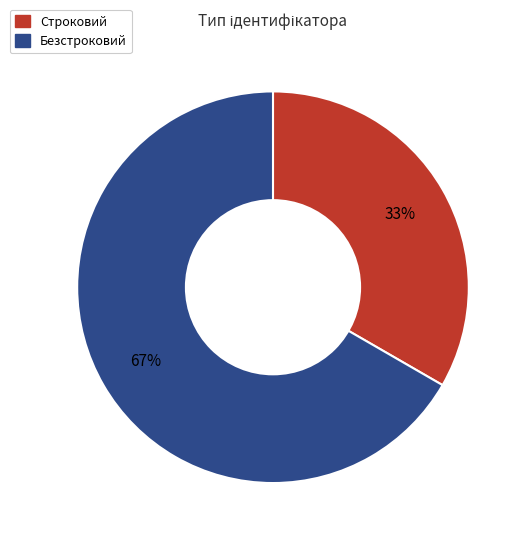

To the nearest percent, what is the average slice percentage?

50%